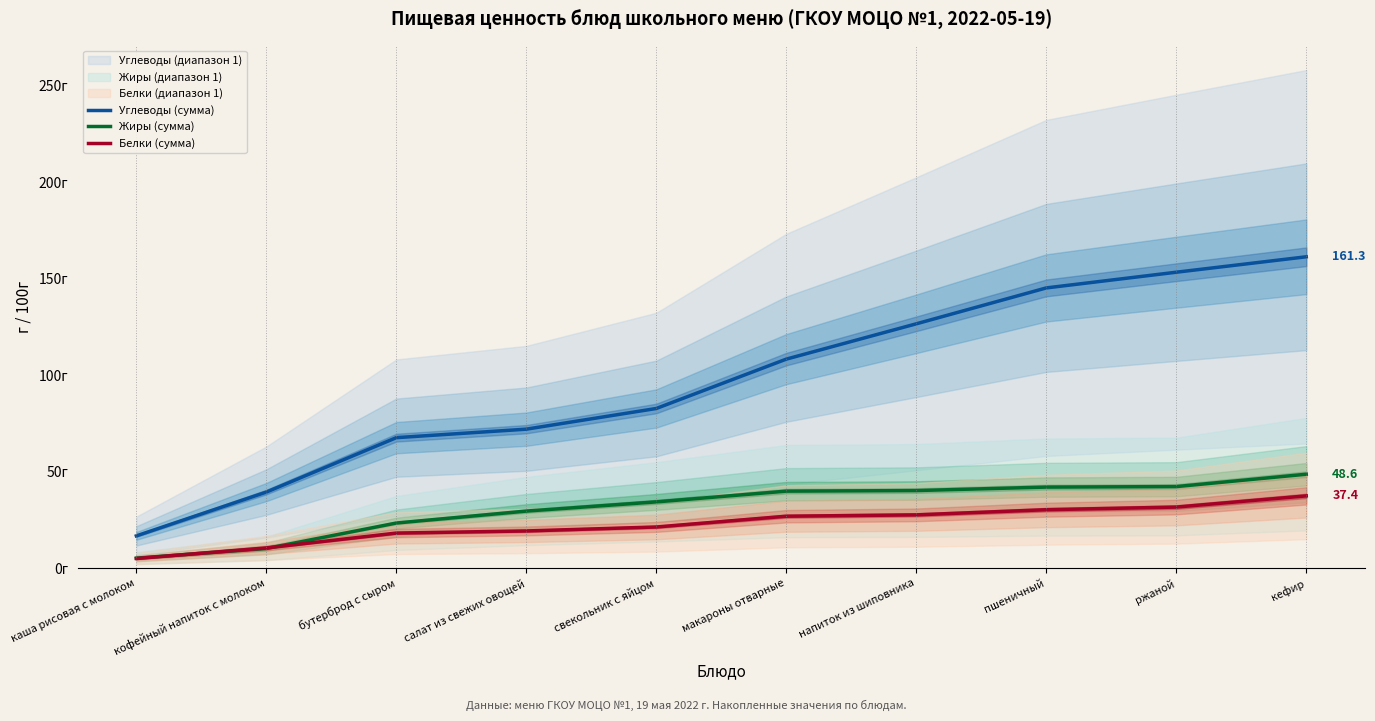

Reading left to right, transcribe all the data shown in this chart.

Углеводы (сумма): каша рисовая с молоком=16.6	кофейный напиток с молоком=39.3	бутерброд с сыром=67.5	салат из свежих овощей=71.9	свекольник с яйцом=82.7	макароны отварные=108.2	напиток из шиповника=126.5	пшеничный=145.1	ржаной=153.3	кефир=161.3
Жиры (сумма): каша рисовая с молоком=5.1	кофейный напиток с молоком=10.1	бутерброд с сыром=23.3	салат из свежих овощей=29.5	свекольник с яйцом=34.2	макароны отварные=39.8	напиток из шиповника=40.1	пшеничный=41.9	ржаной=42.2	кефир=48.6
Белки (сумма): каша рисовая с молоком=4.9	кофейный напиток с молоком=10.4	бутерброд с сыром=18.1	салат из свежих овощей=19.2	свекольник с яйцом=21.2	макароны отварные=26.8	напиток из шиповника=27.5	пшеничный=30.2	ржаной=31.6	кефир=37.4